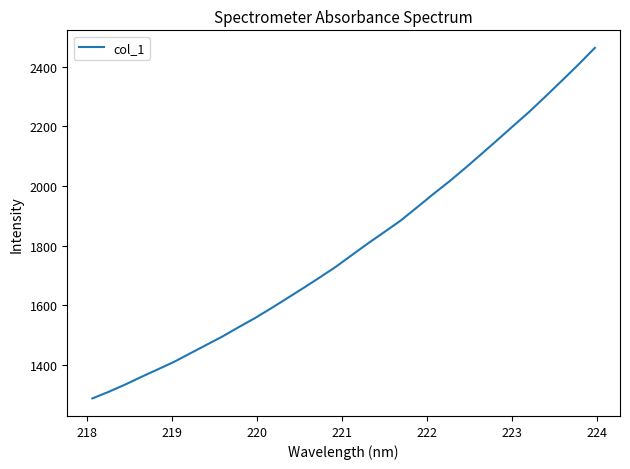

What is the maximum value shown in the chart?

2463.6